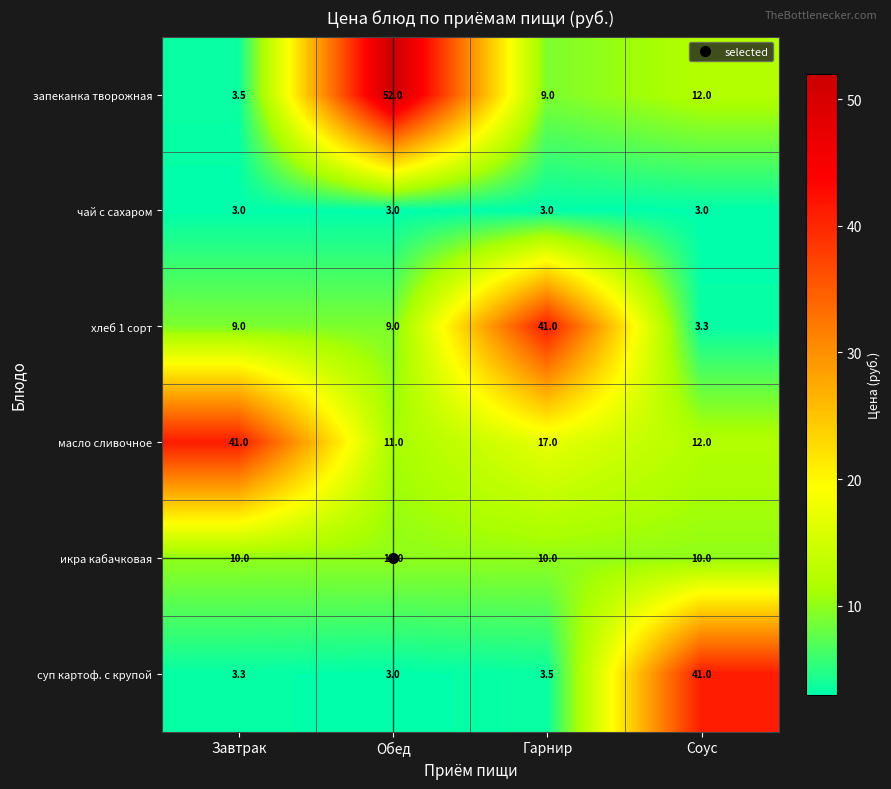

Rank the series at Завтрак from highest to lowest value.

масло сливочное, икра кабачковая, хлеб 1 сорт, запеканка творожная, суп картоф. с крупой, чай с сахаром